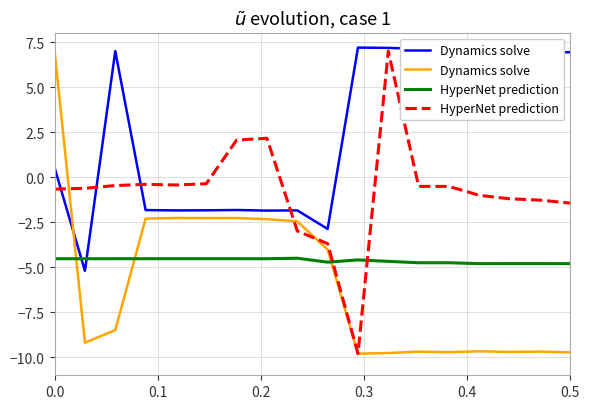

How many data points in Dynamics solve are less than -8?

10